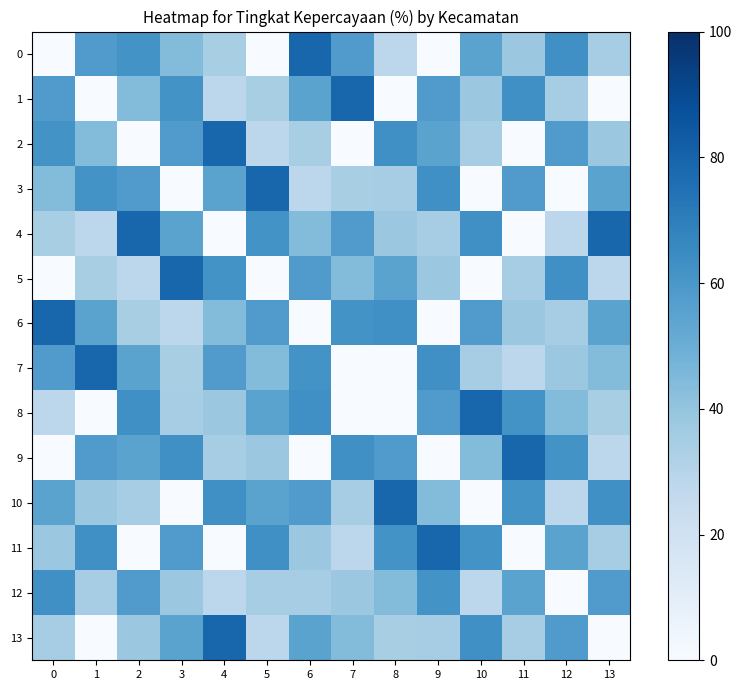

List the series in order of their peak value, lowest first.

12, 0, 1, 2, 3, 4, 5, 6, 7, 8, 9, 10, 11, 13